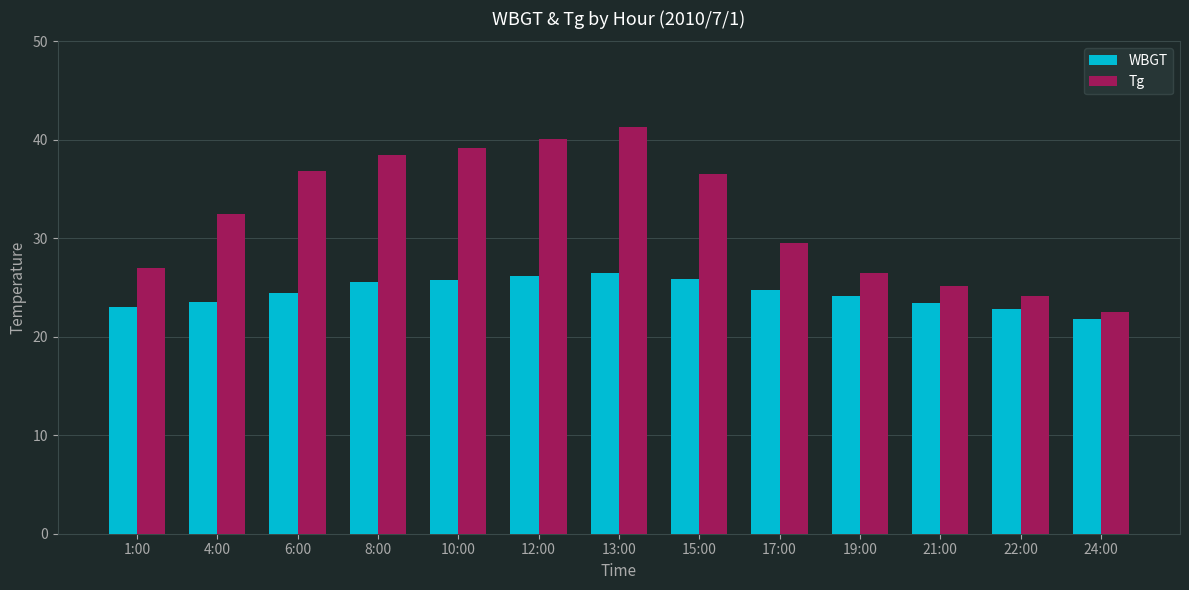

The value of Tg at 6:00 is 36.8. True or false?

True